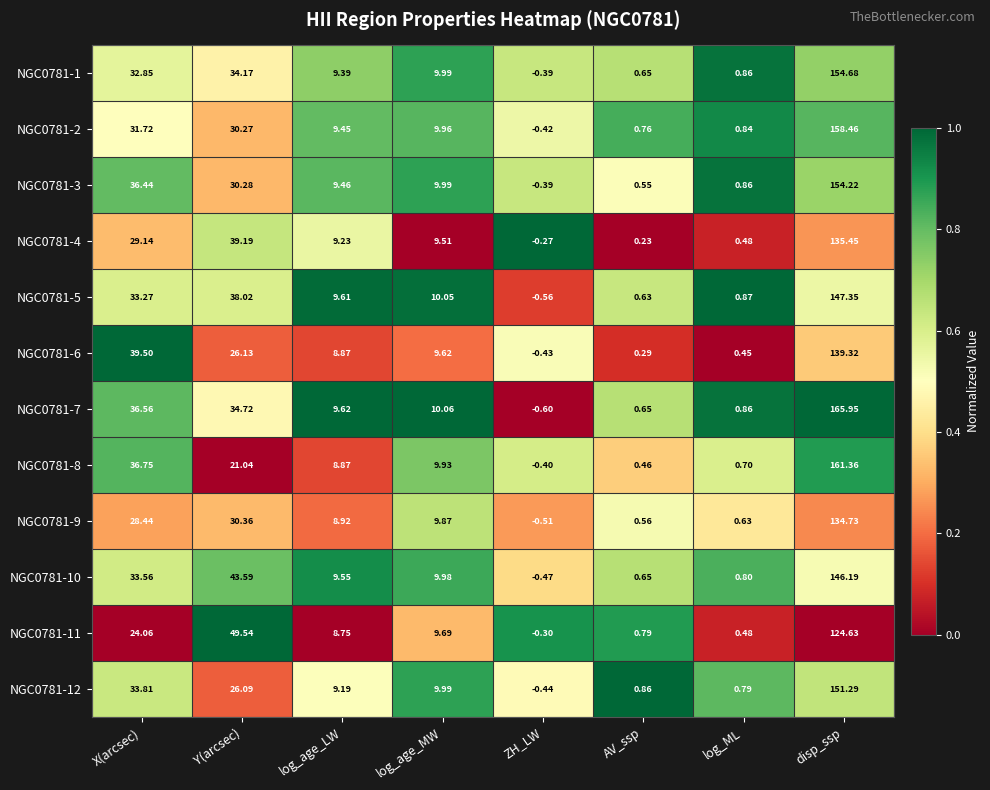

Is the value of NGC0781-12 at AV_ssp greater than the value of NGC0781-5 at ZH_LW?

Yes